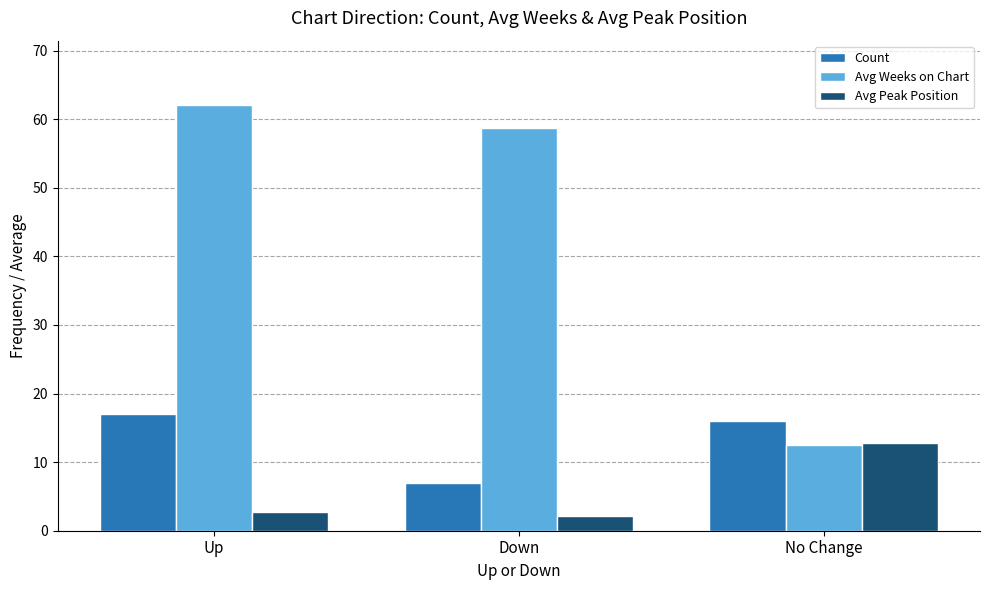

Which series has the largest range (max minus min)?

Avg Weeks on Chart